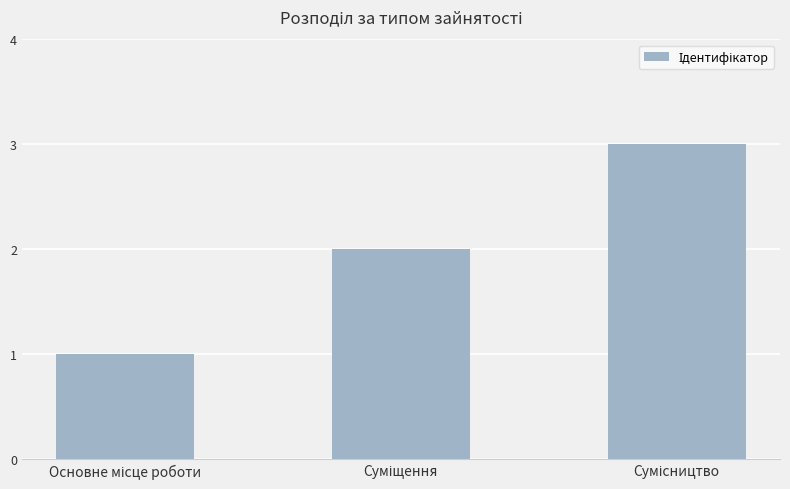

What is the greatest value displayed?

3